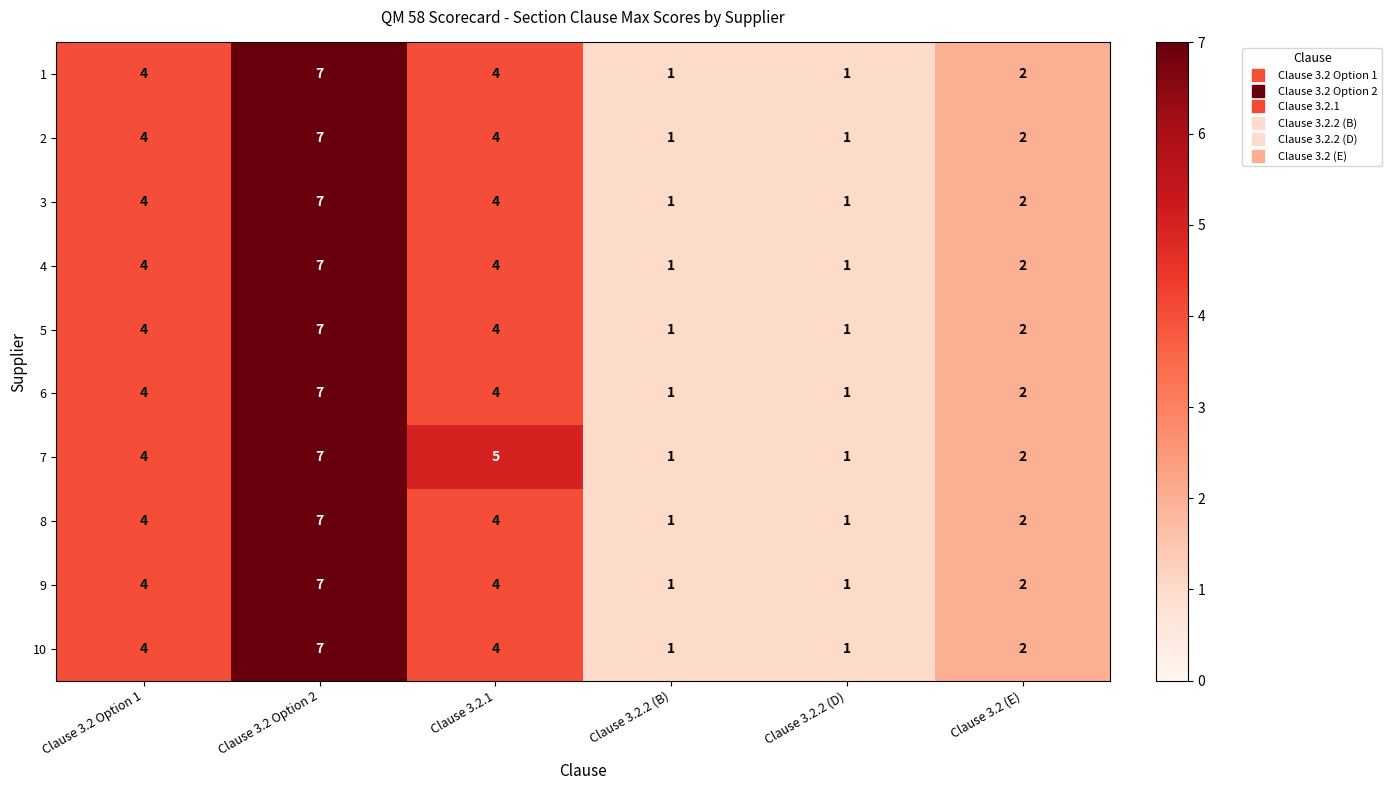

How many distinct data groups are displayed?

10